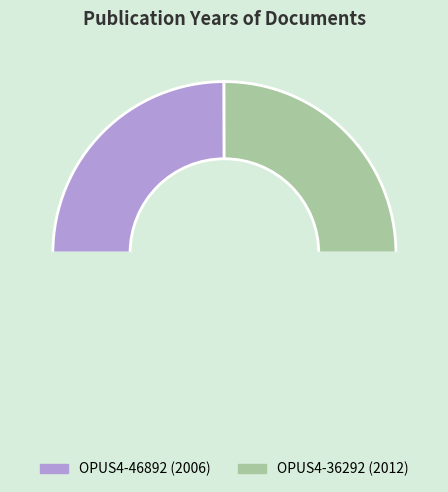

How many slices are in this pie chart?

3